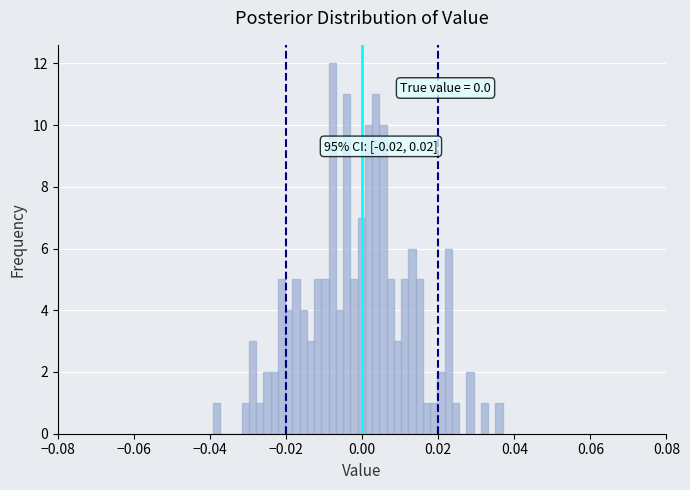

Around what value on the x-axis is the tallest bar? Give the approximate position of its centre, as read against the axis.

-0.008